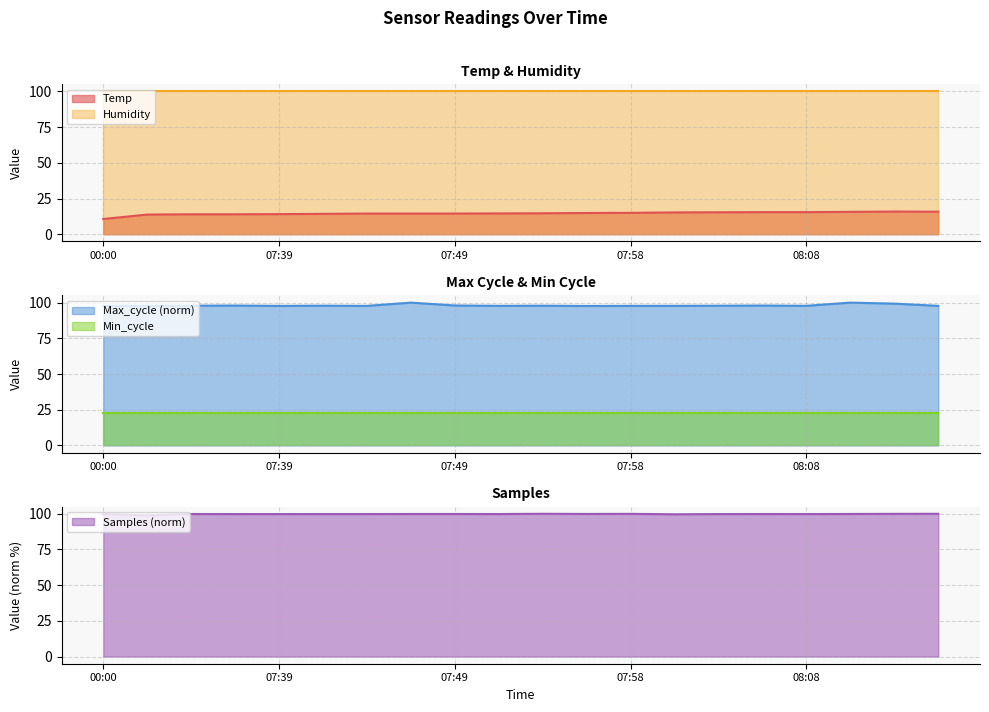

Which series has the largest total across all categories?

Samples